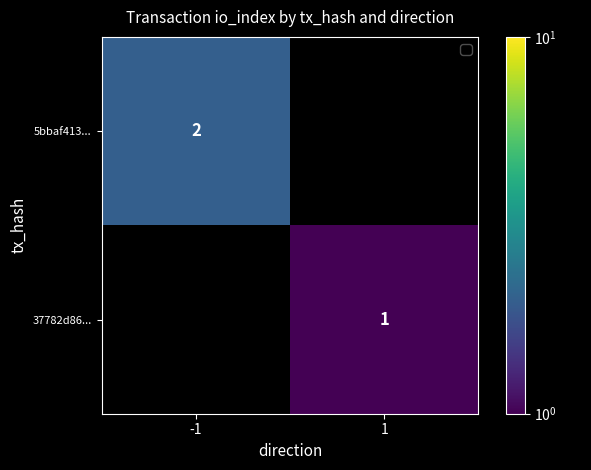

The 5bbaf413... series shows 1 at -1. True or false?

False